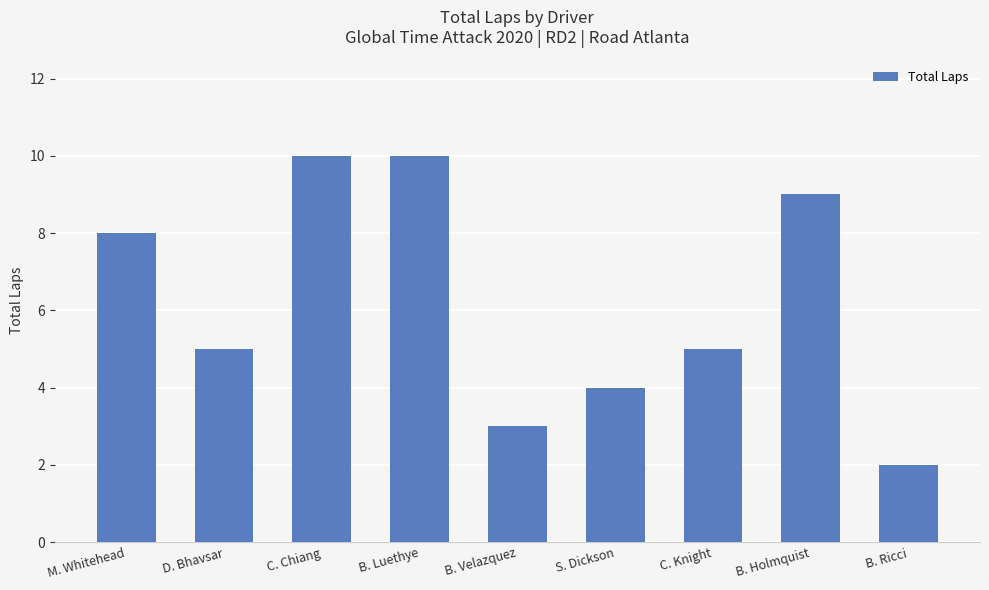

How many values are between 4 and 9?

5